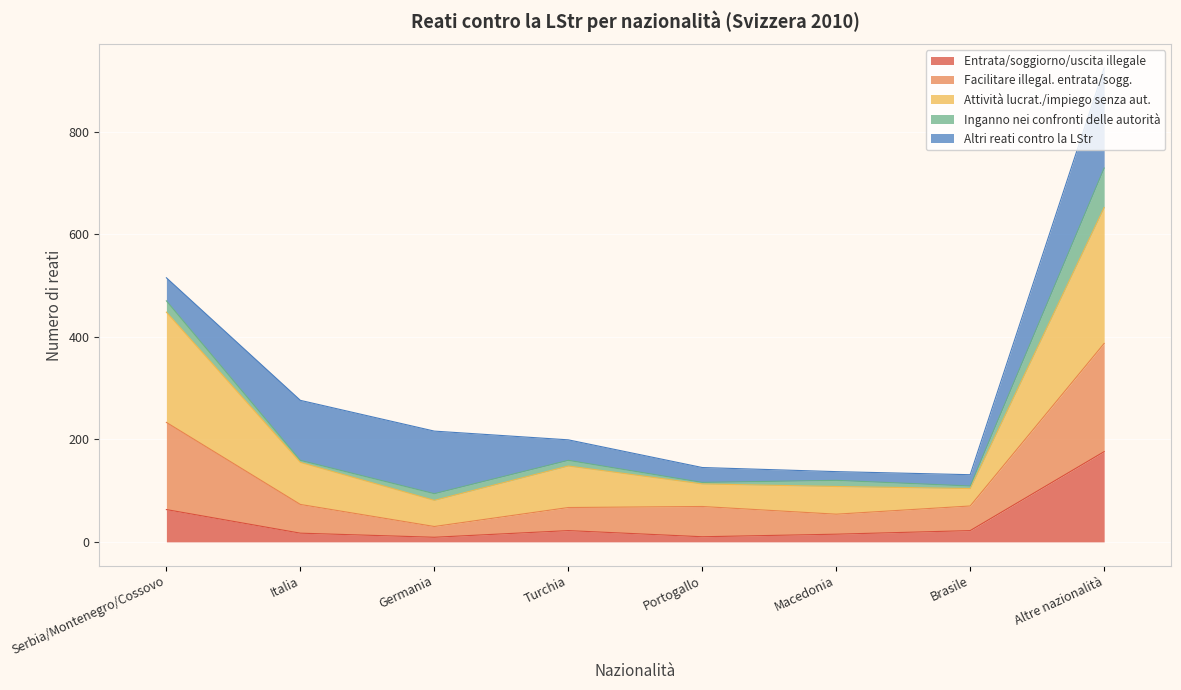

True or false: Entrata/soggiorno/uscita illegale and Attività lucrat./impiego senza aut. cross at least once.

False